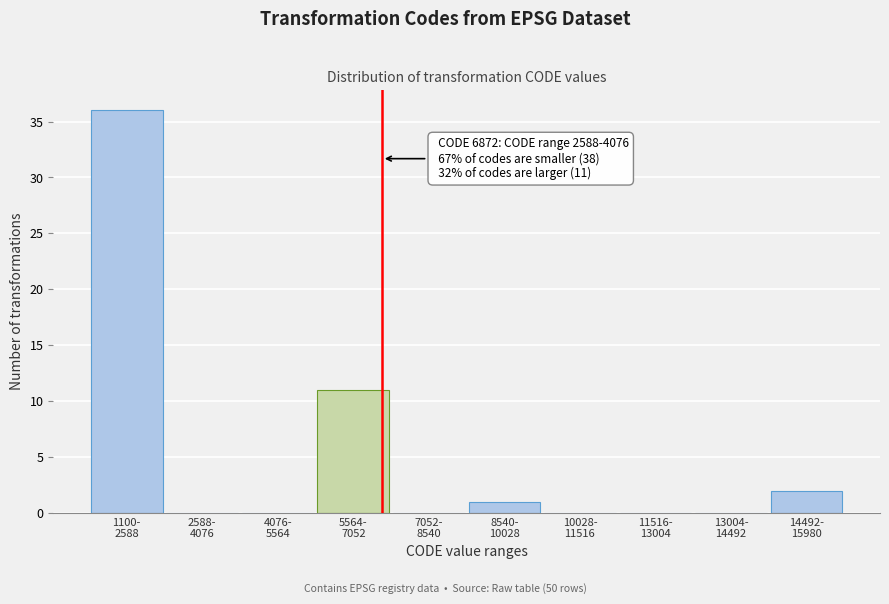

What is the maximum value shown in the chart?

36